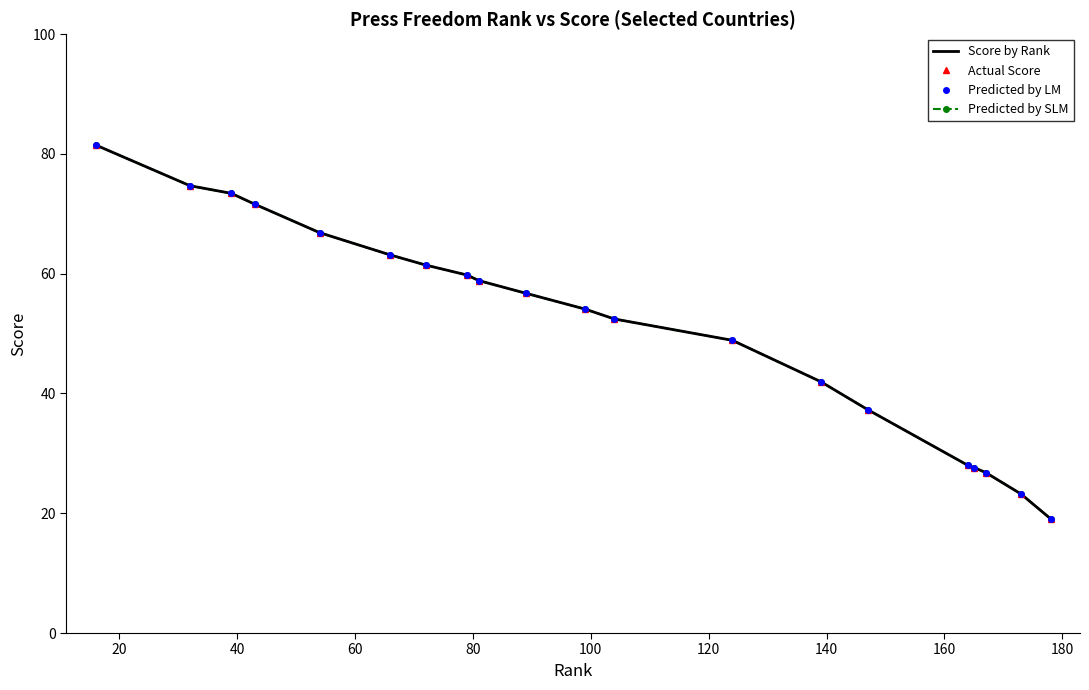

At how many categories does at least one series exceed 58?

9